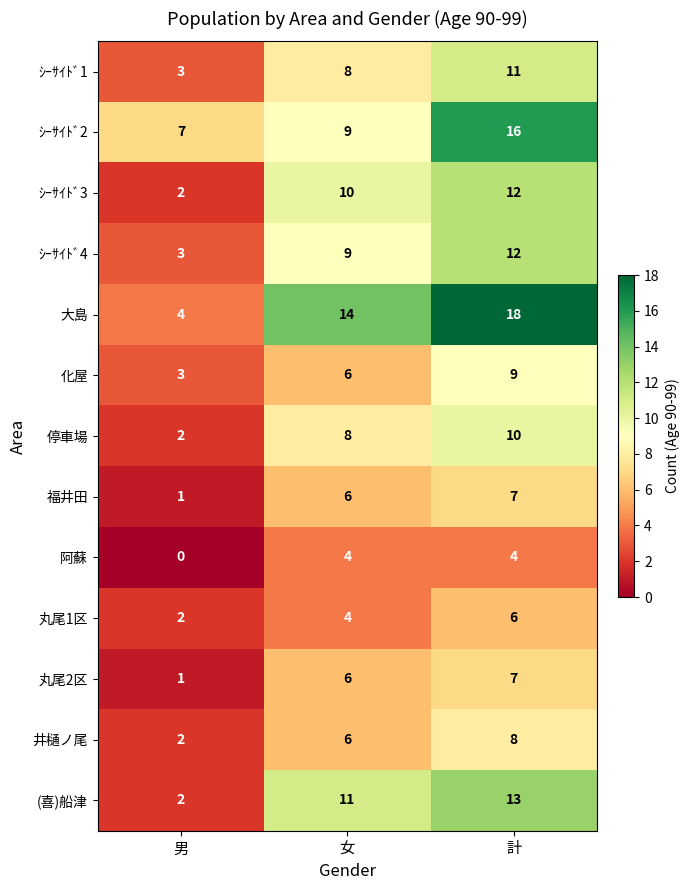

What is the difference between the maximum and minimum values in the 阿蘇 series?

4